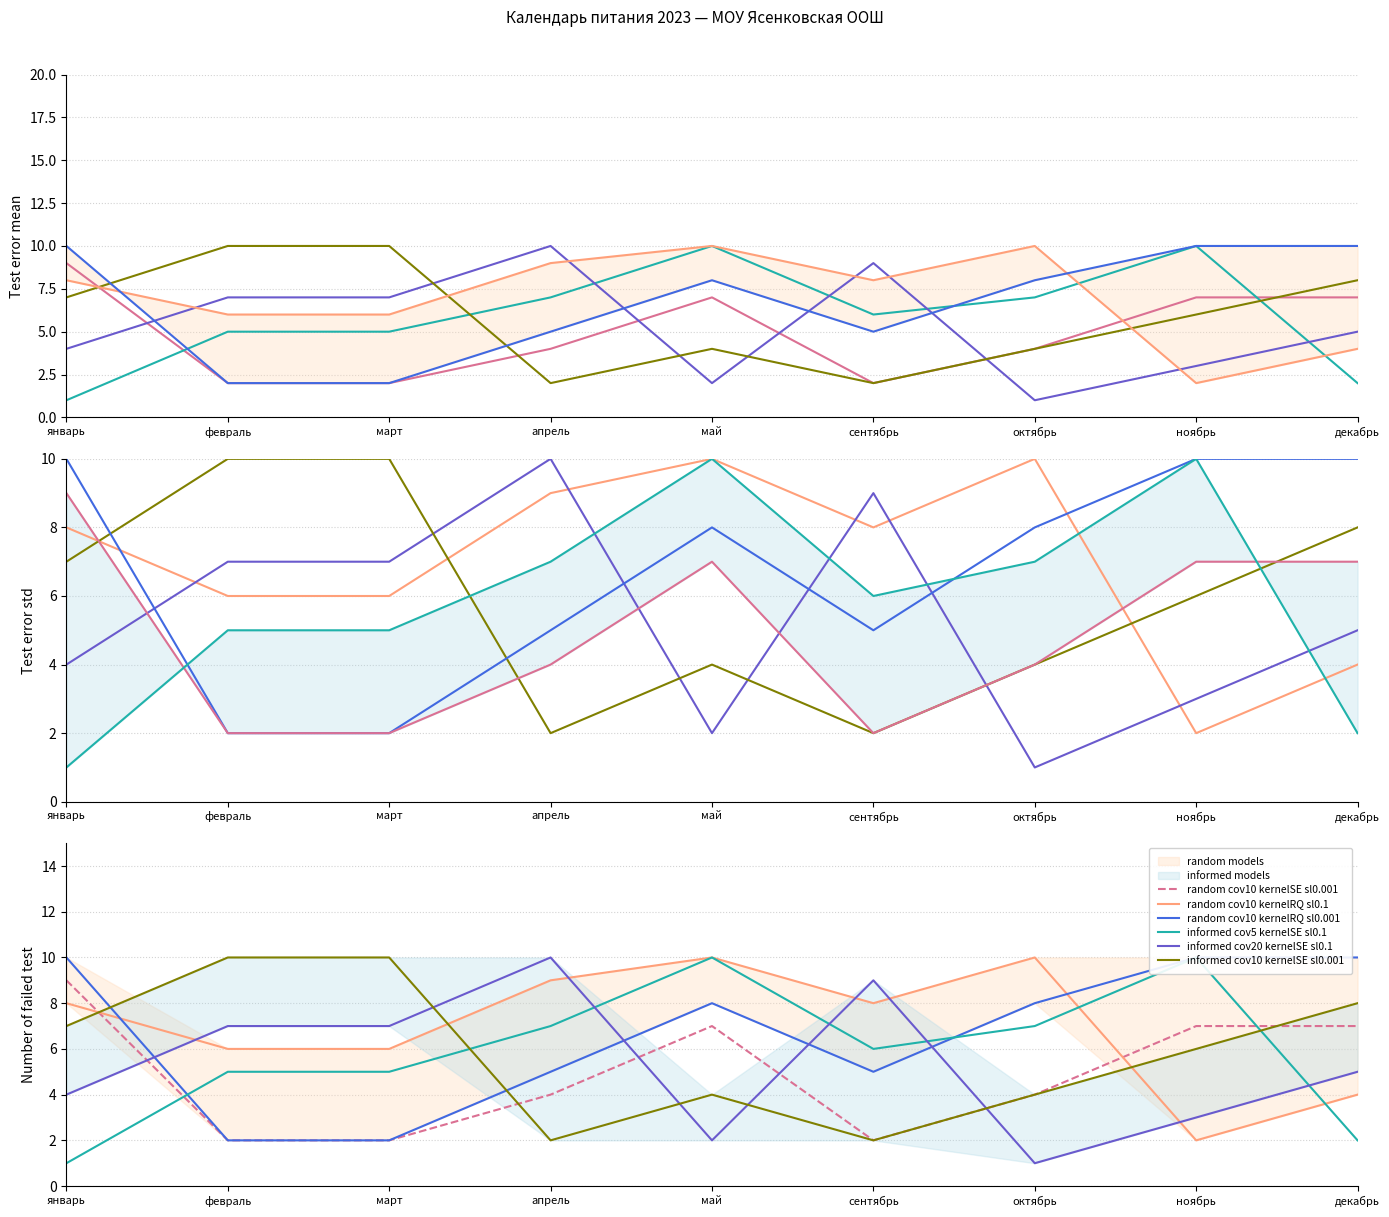

At май, list the series in order from largest to smallest.

col_6, col_17, col_27, col_13, col_24, col_20